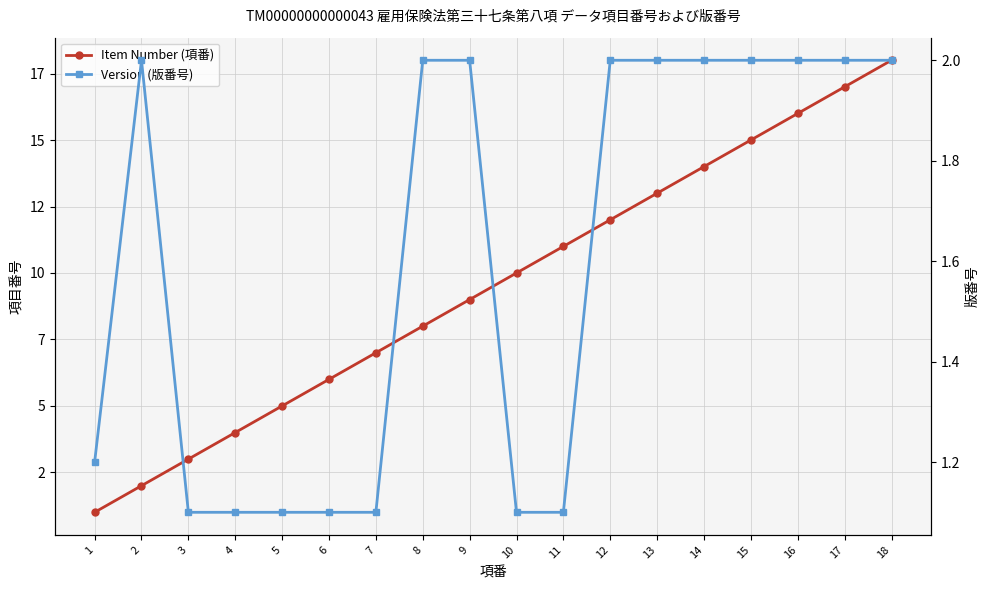

How many categories are shown in the chart?

18